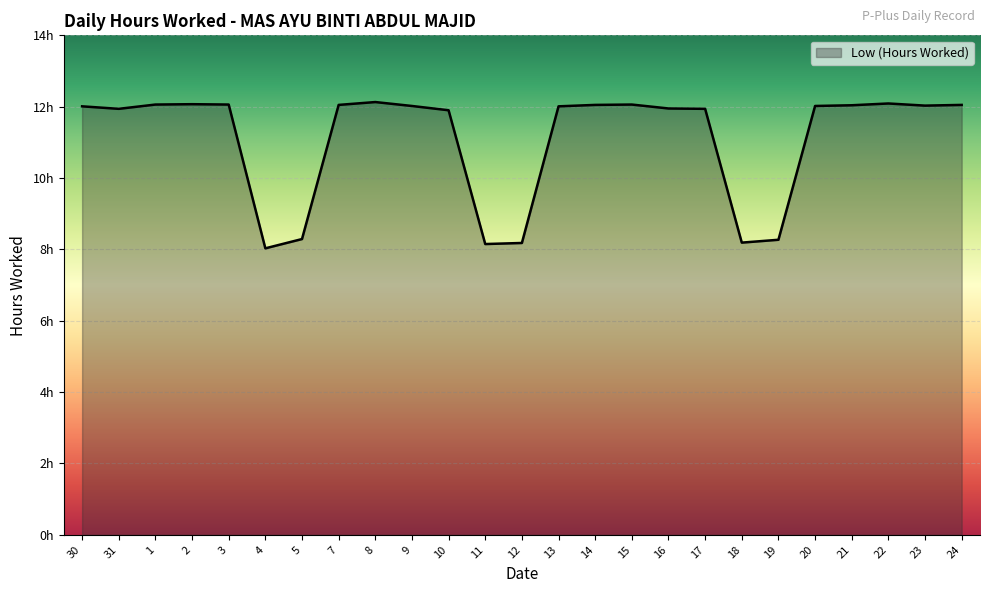

What is the value of the 16th point from the left?

12.1